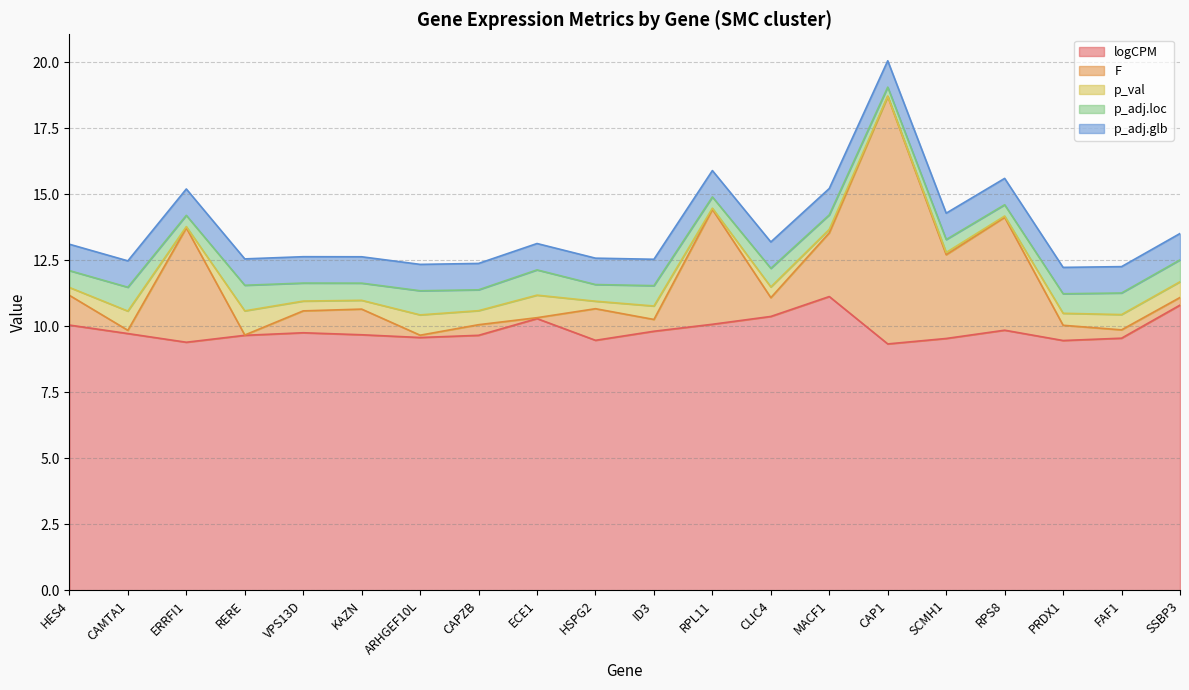

What are all the series names shown in the legend?

logCPM, F, p_val, p_adj.loc, p_adj.glb